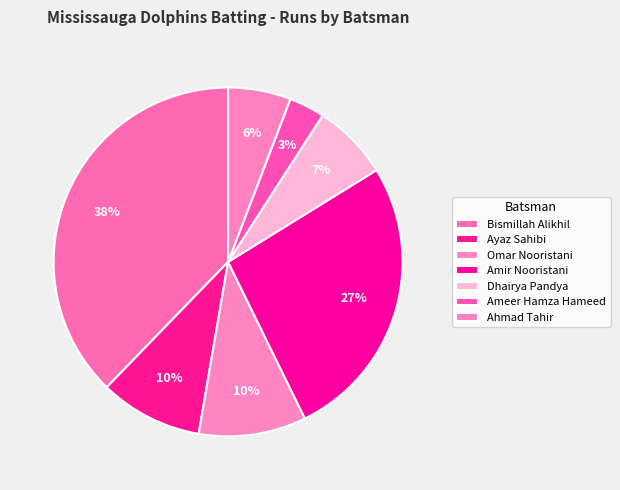

Rank the categories by value from lowest to highest.

Ameer Hamza Hameed, Ahmad Tahir, Dhairya Pandya, Ayaz Sahibi, Omar Nooristani, Amir Nooristani, Bismillah Alikhil